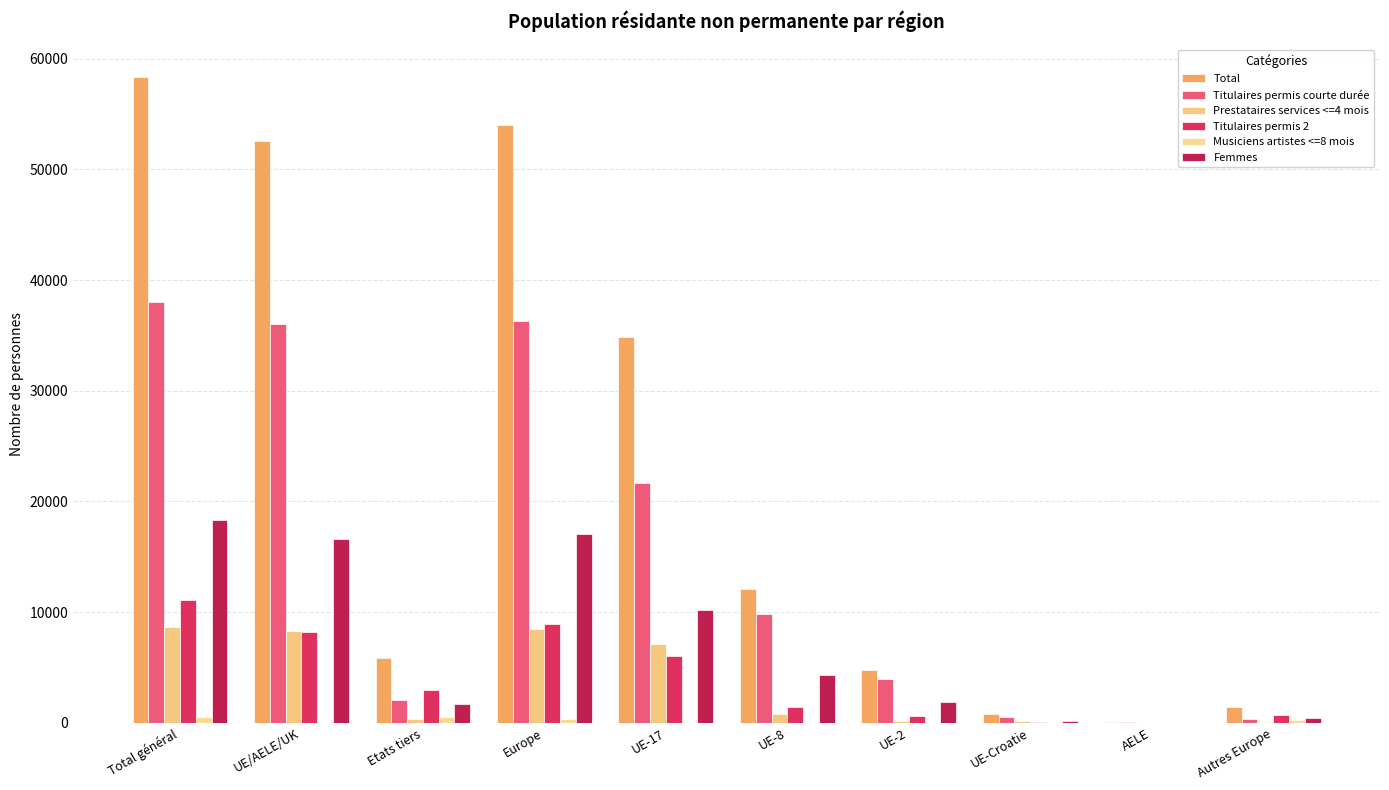

Reading left to right, list all the values displayed in this chart.

Total: Total général=58385	UE/AELE/UK=52562	Etats tiers=5823	Europe=54018	UE-17=34848	UE-8=12102	UE-2=4749	UE-Croatie=803	AELE=60	Autres Europe=1456
Titulaires permis courte durée: Total général=38066	UE/AELE/UK=36028	Etats tiers=2038	Europe=36332	UE-17=21667	UE-8=9848	UE-2=3949	UE-Croatie=526	AELE=38	Autres Europe=304
Prestataires services <=4 mois: Total général=8663	UE/AELE/UK=8335	Etats tiers=328	Europe=8448	UE-17=7131	UE-8=832	UE-2=160	UE-Croatie=204	AELE=8	Autres Europe=113
Titulaires permis 2: Total général=11118	UE/AELE/UK=8171	Etats tiers=2947	Europe=8912	UE-17=6034	UE-8=1414	UE-2=640	UE-Croatie=69	AELE=14	Autres Europe=741
Musiciens artistes <=8 mois: Total général=538	UE/AELE/UK=28	Etats tiers=510	Europe=326	UE-17=16	UE-8=8	UE-2=0	UE-Croatie=4	AELE=0	Autres Europe=298
Femmes: Total général=18326	UE/AELE/UK=16627	Etats tiers=1699	Europe=17028	UE-17=10223	UE-8=4320	UE-2=1888	UE-Croatie=170	AELE=26	Autres Europe=401